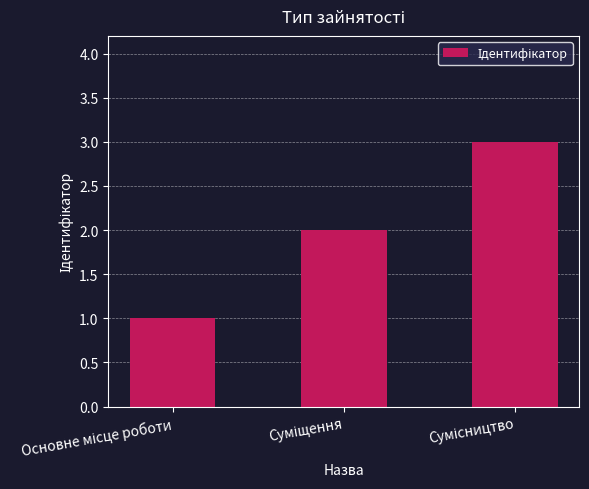

What is the greatest value displayed?

3